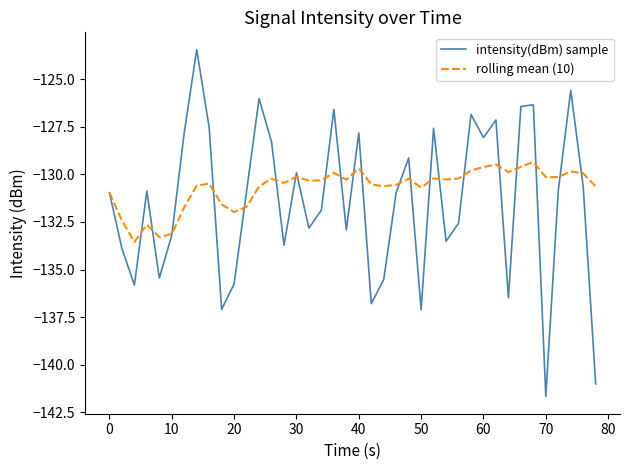

Which series has the largest total across all categories?

rolling mean (10)